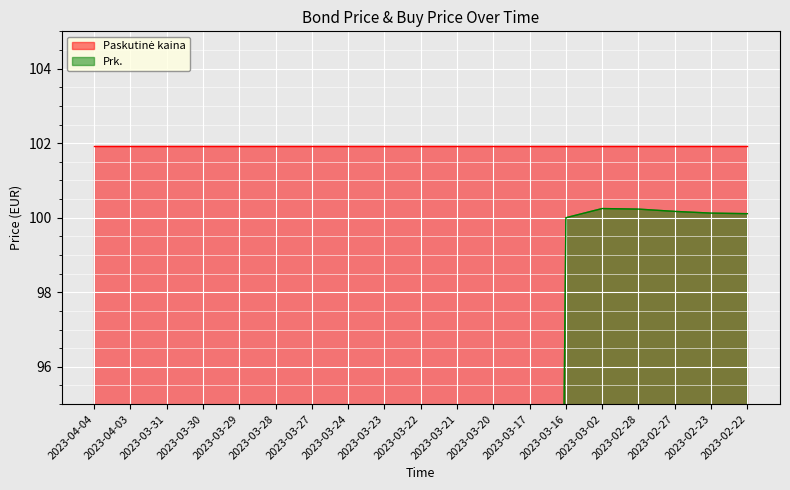

Between 2023-03-17 and 2023-03-20, which is larger?

2023-03-17